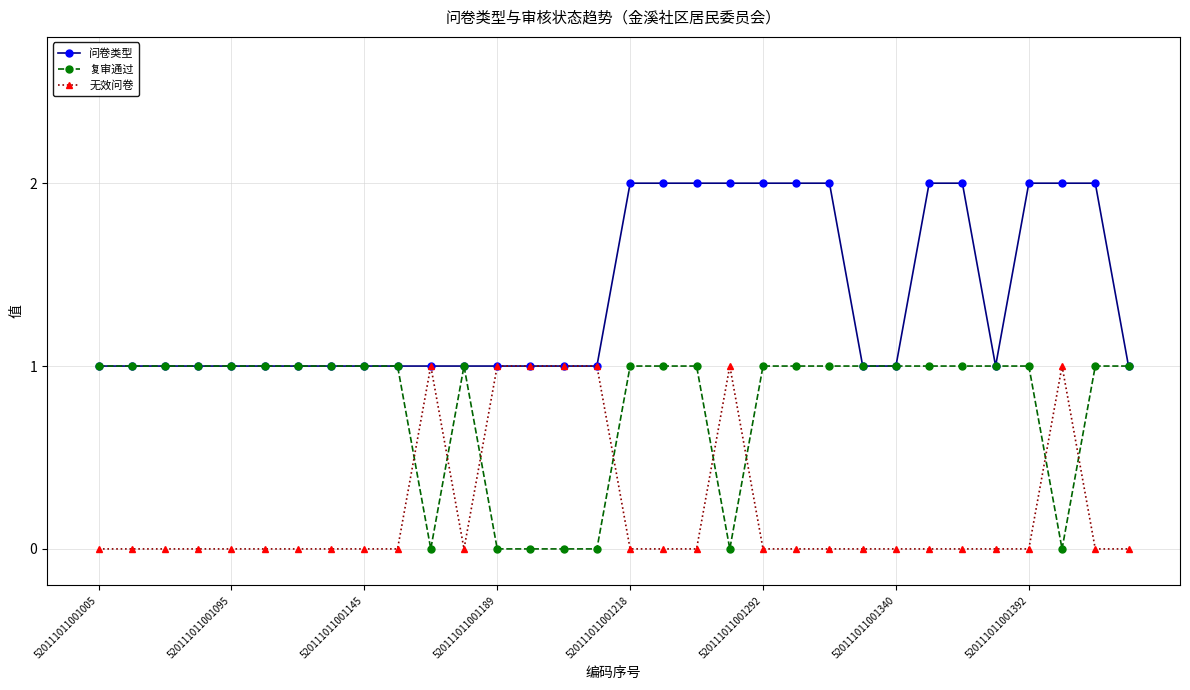

What is the sum of all 复审通过 values?

25